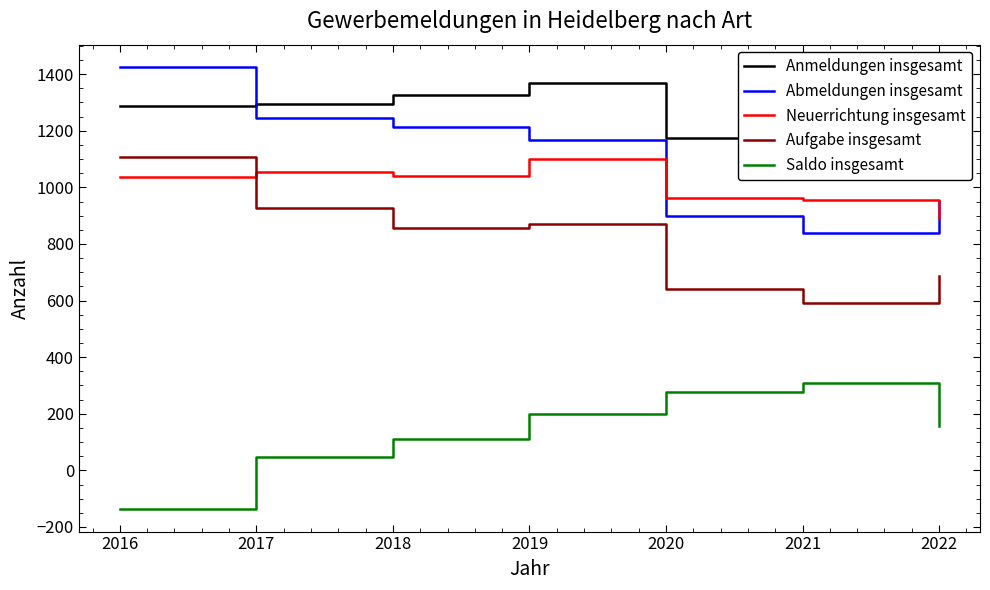

How many values in the Anmeldungen insgesamt series exceed 1288?

3